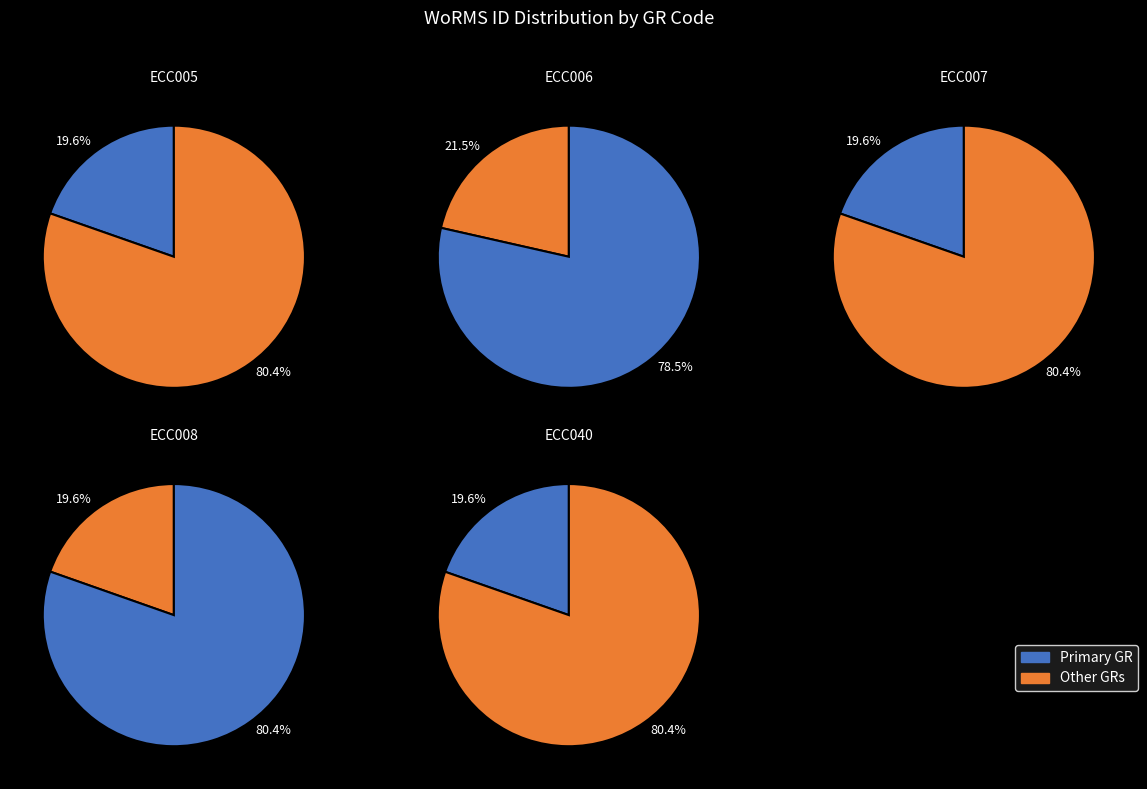

Combined, do ECC006 and ECC007 account for over 50%?

No